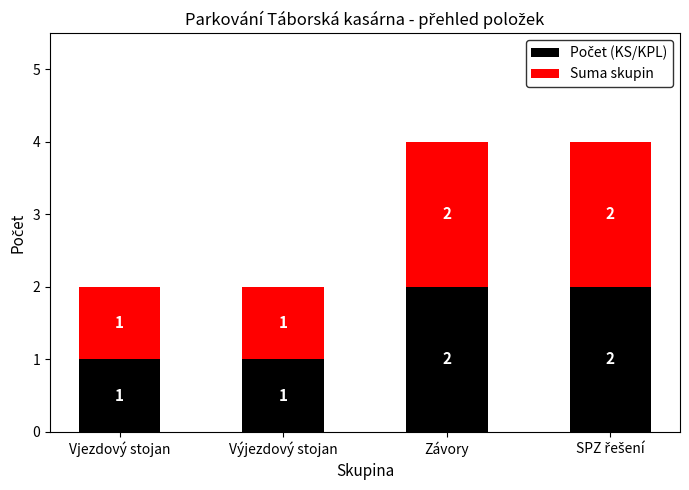

How many data points does each series have?

4